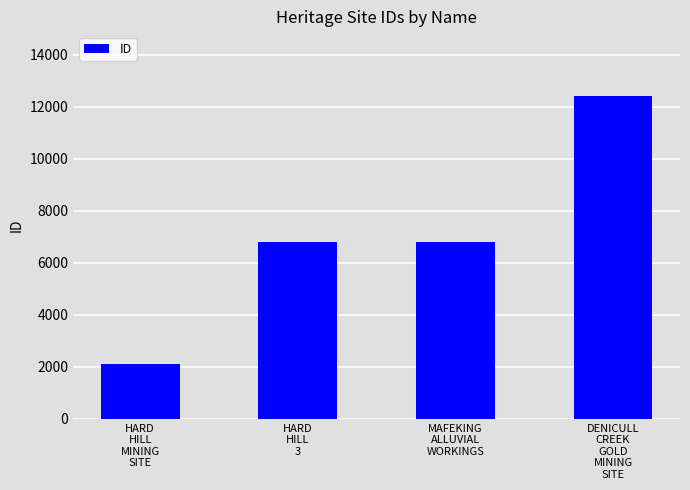

Which category has the highest value across all series?

DENICULL
CREEK
GOLD
MINING
SITE